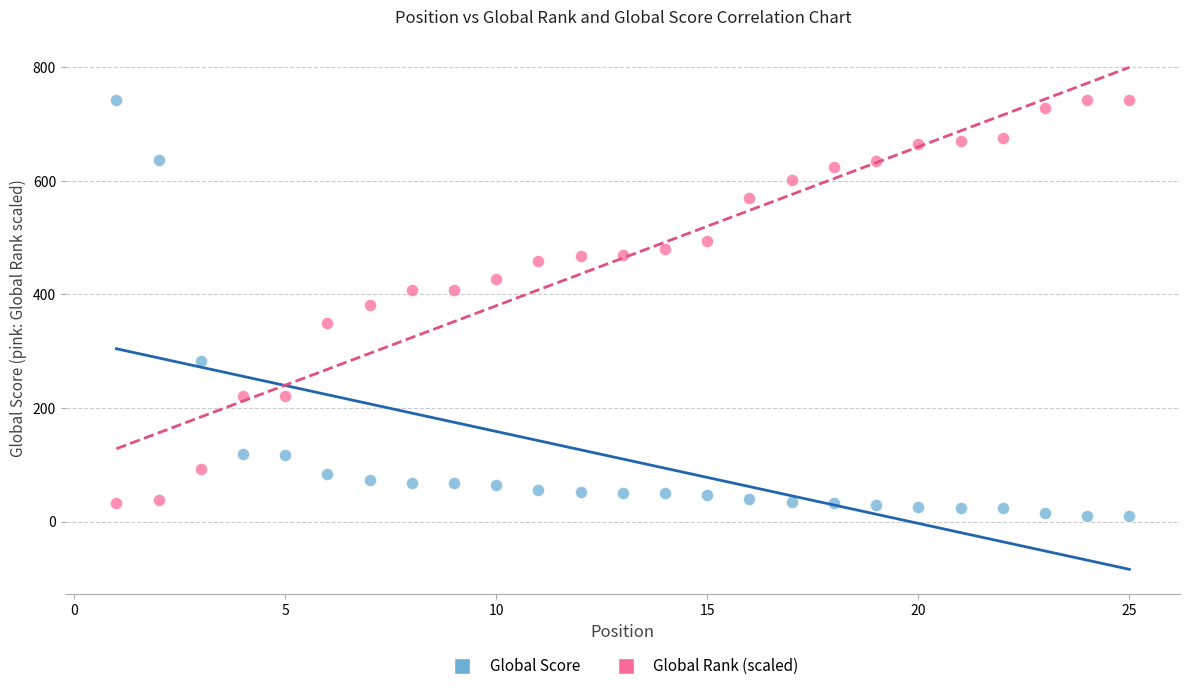

Across all data points, what is the range of X values (max minus min)?

24.0